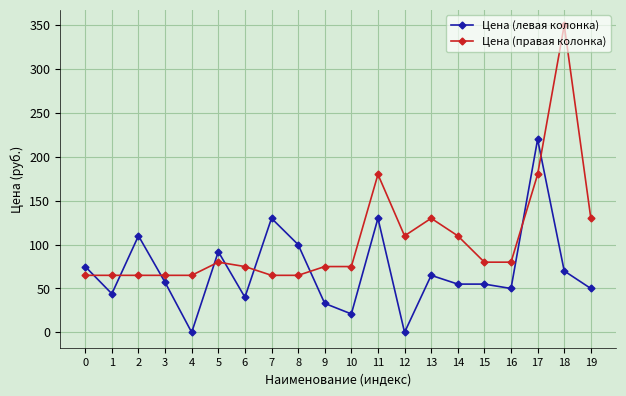

Reading left to right, list all the values displayed in this chart.

Цена (левая колонка): 75	44	110	57	0	92	40	130	100	33	21	130	0	65	55	55	50	220	70	50
Цена (правая колонка): 65	65	65	65	65	80	75	65	65	75	75	180	110	130	110	80	80	180	350	130